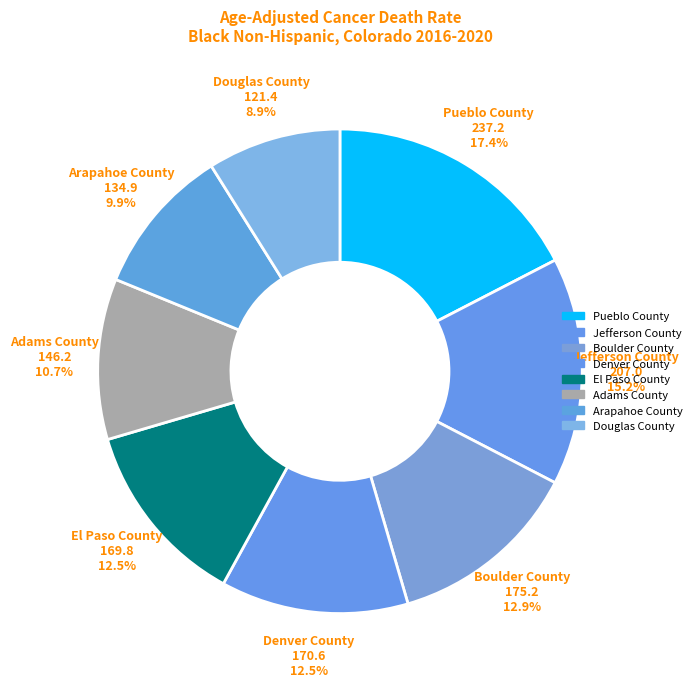

Is there any slice that represents more than half of the pie?

No